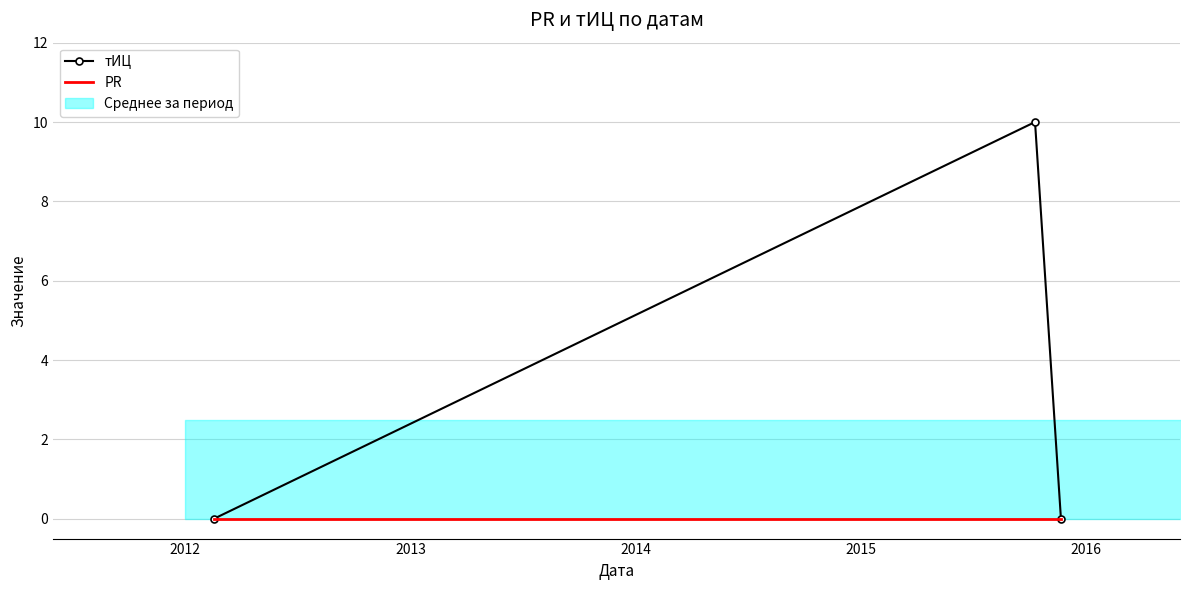

What is the sum of all тИЦ values?

10